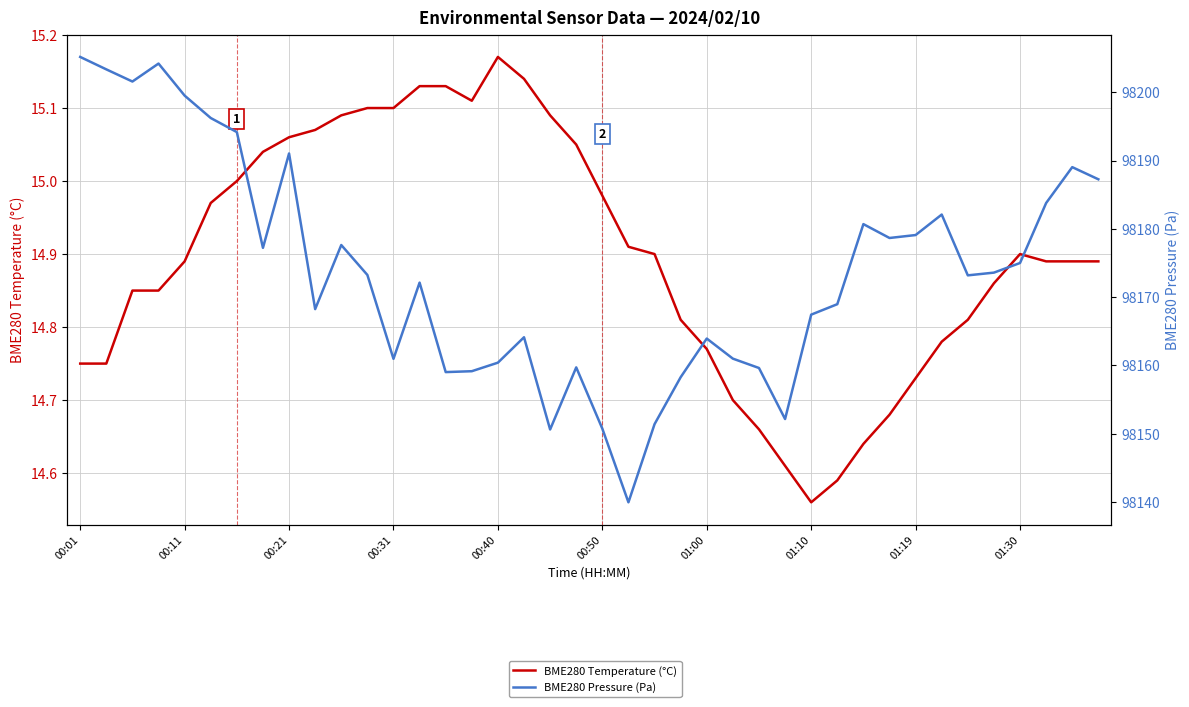

True or false: BME280 Pressure (Pa) and BME280 Temperature (°C) cross at least once.

False